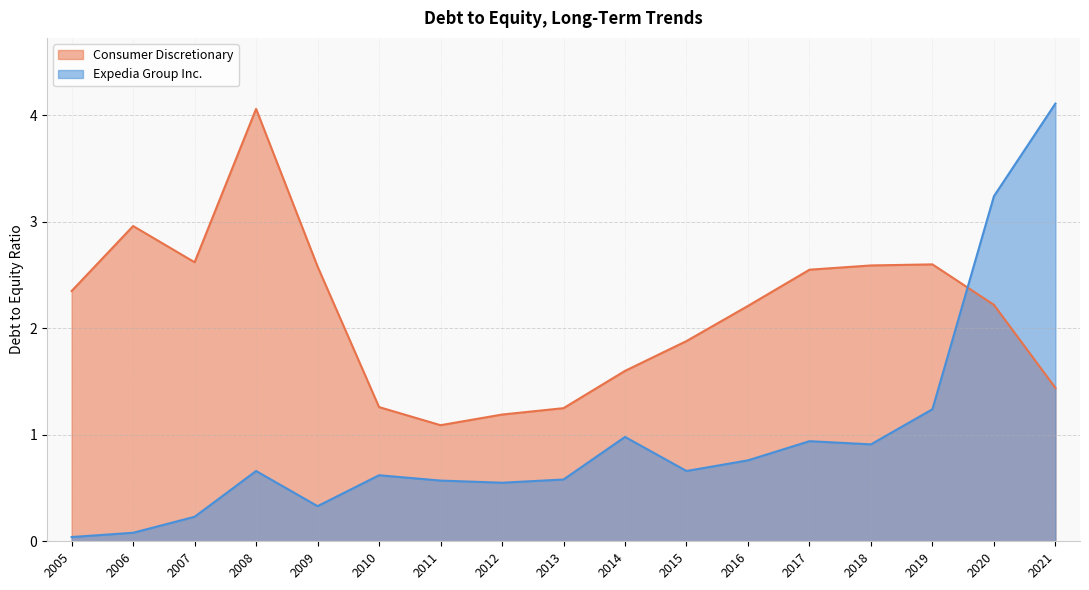

Rank the series at 2013 from lowest to highest value.

Expedia Group Inc., Consumer Discretionary